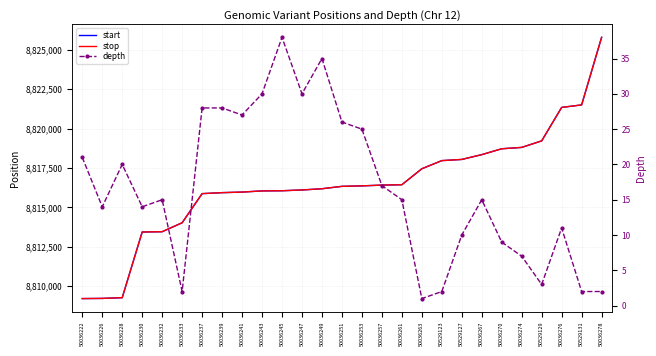

What is the label of the 4th point from the left?

50036230